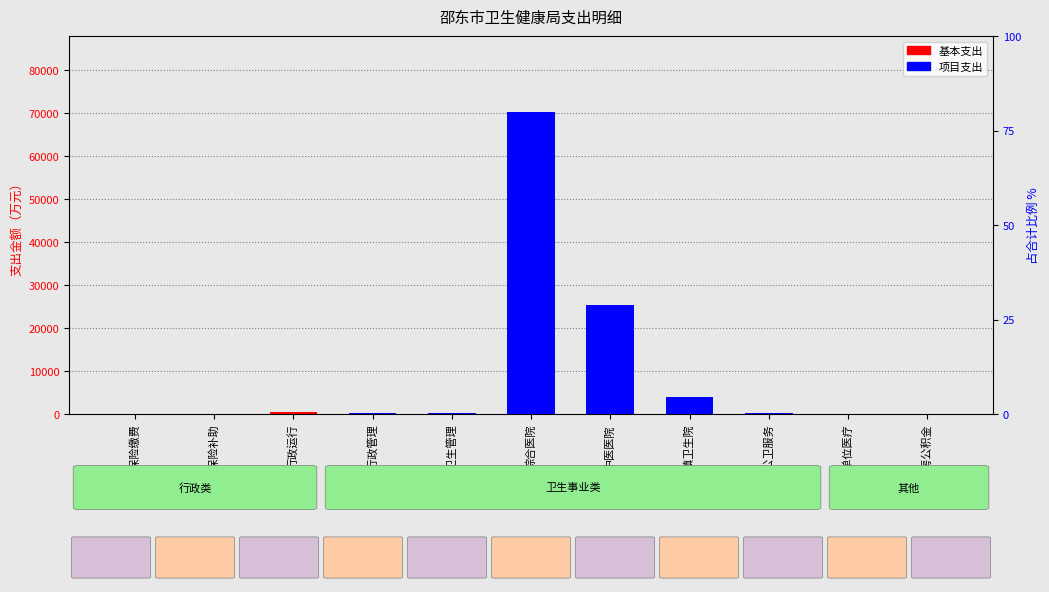

List the series in order of their peak value, highest first.

项目支出, 基本支出